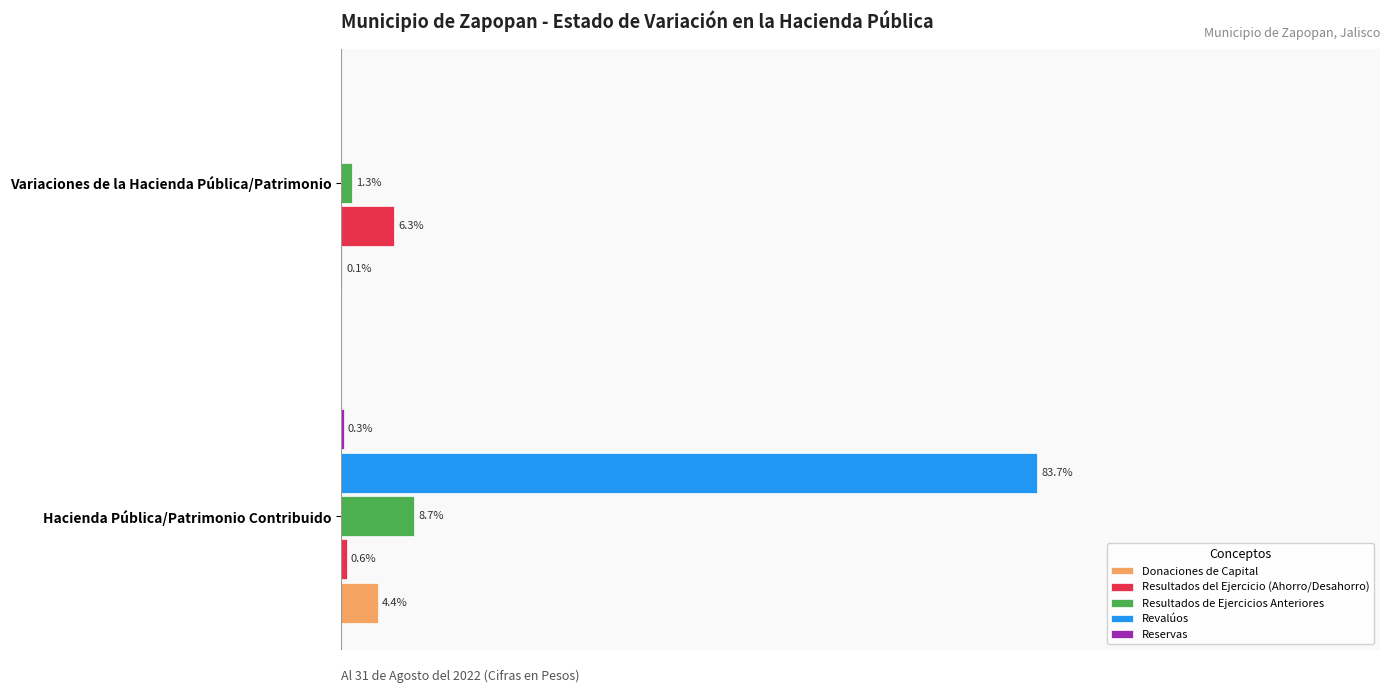

How many series are shown in this chart?

5